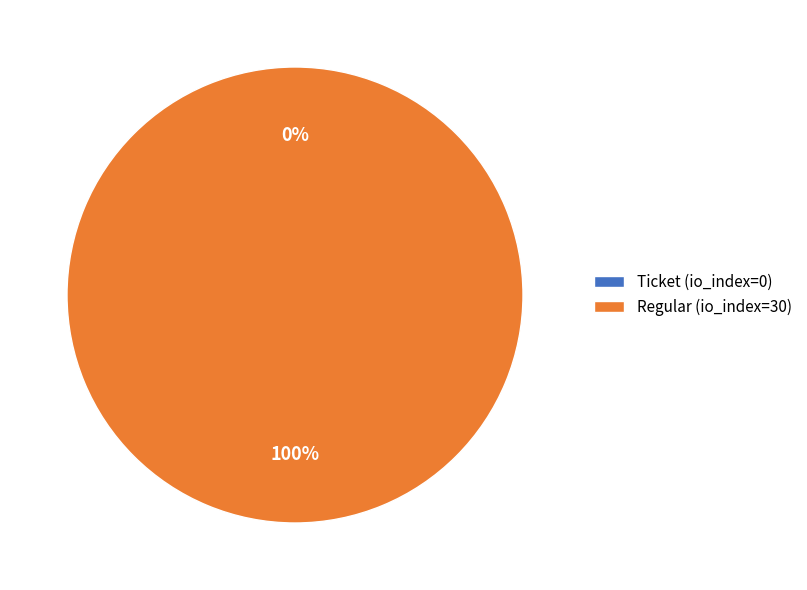

Count the number of slices in the pie.

2